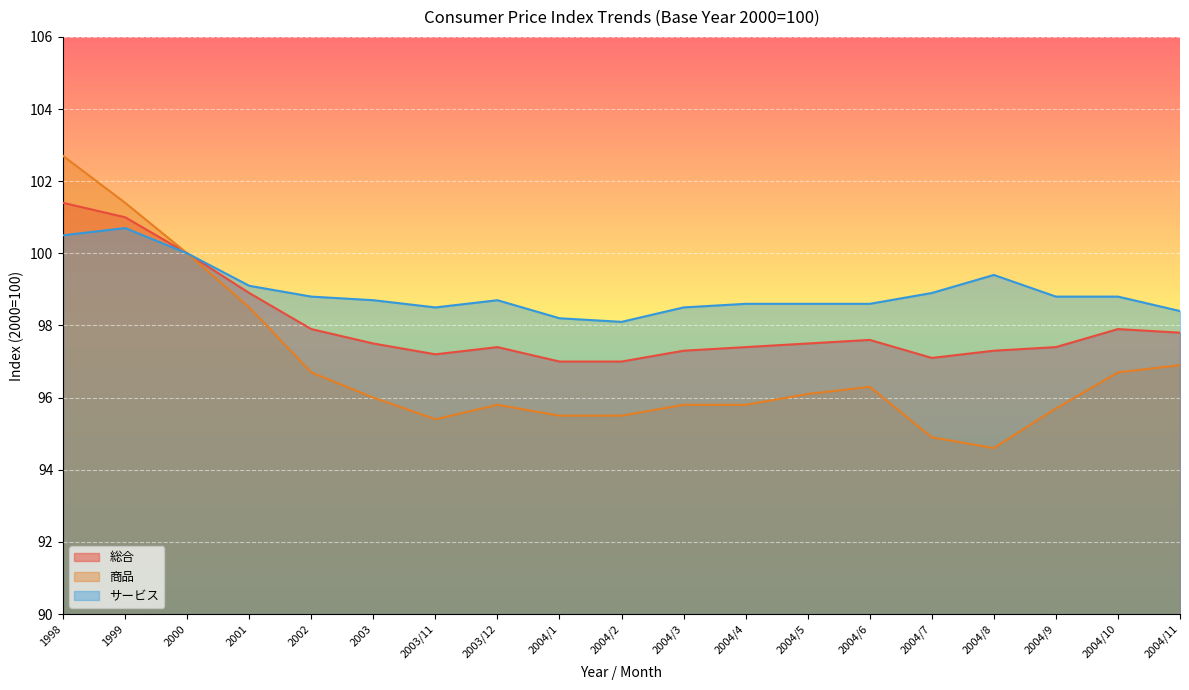

Is the value of 商品 at 2004/2 greater than the value of 総合 at 2004/2?

No